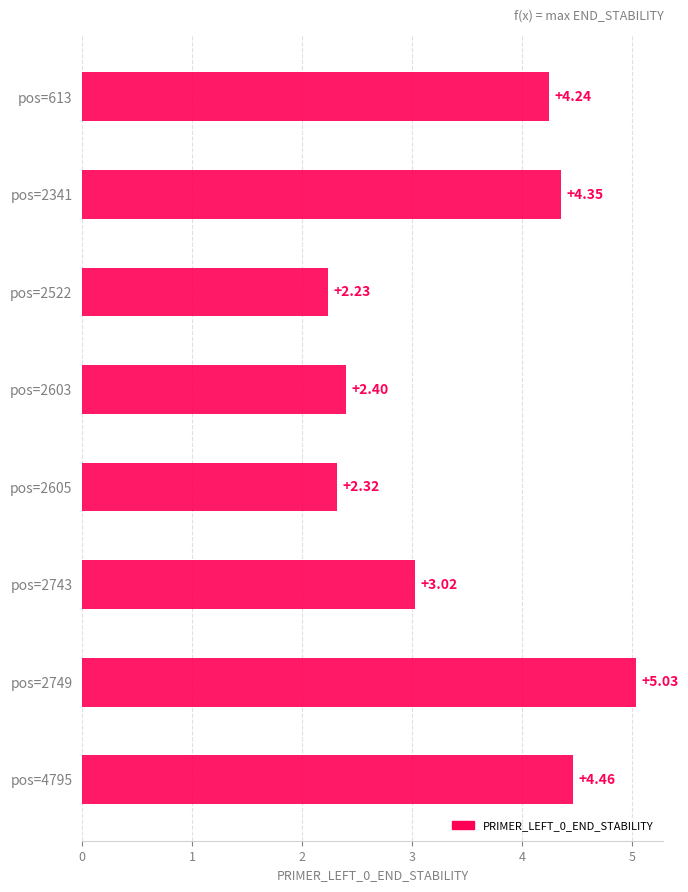

Between pos=2743 and pos=4795, which is larger?

pos=4795